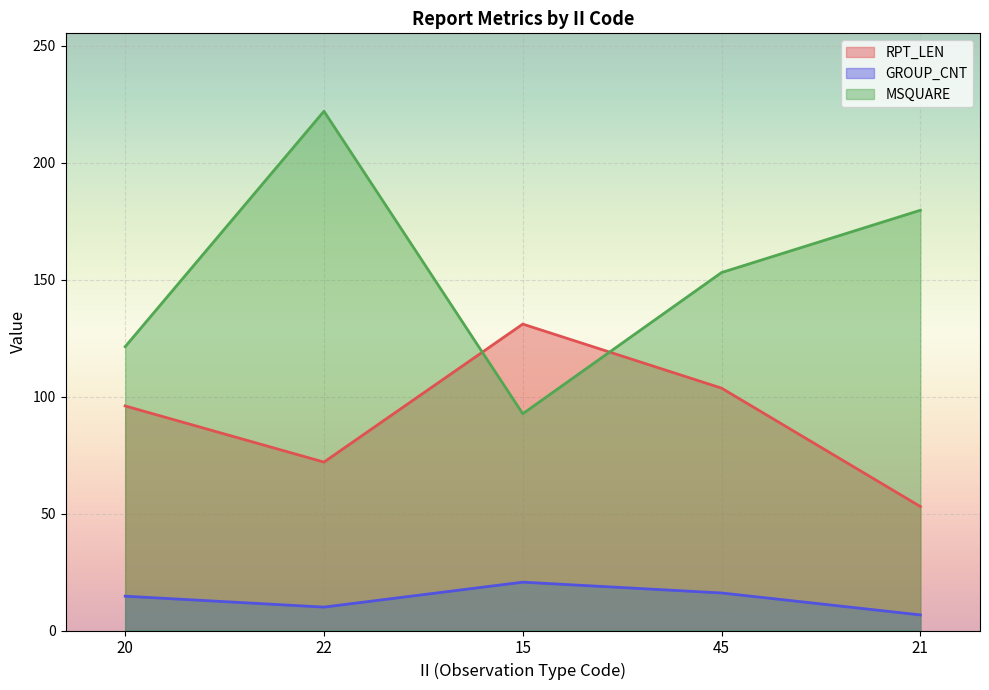

How many interior local valleys does the RPT_LEN series have?

1